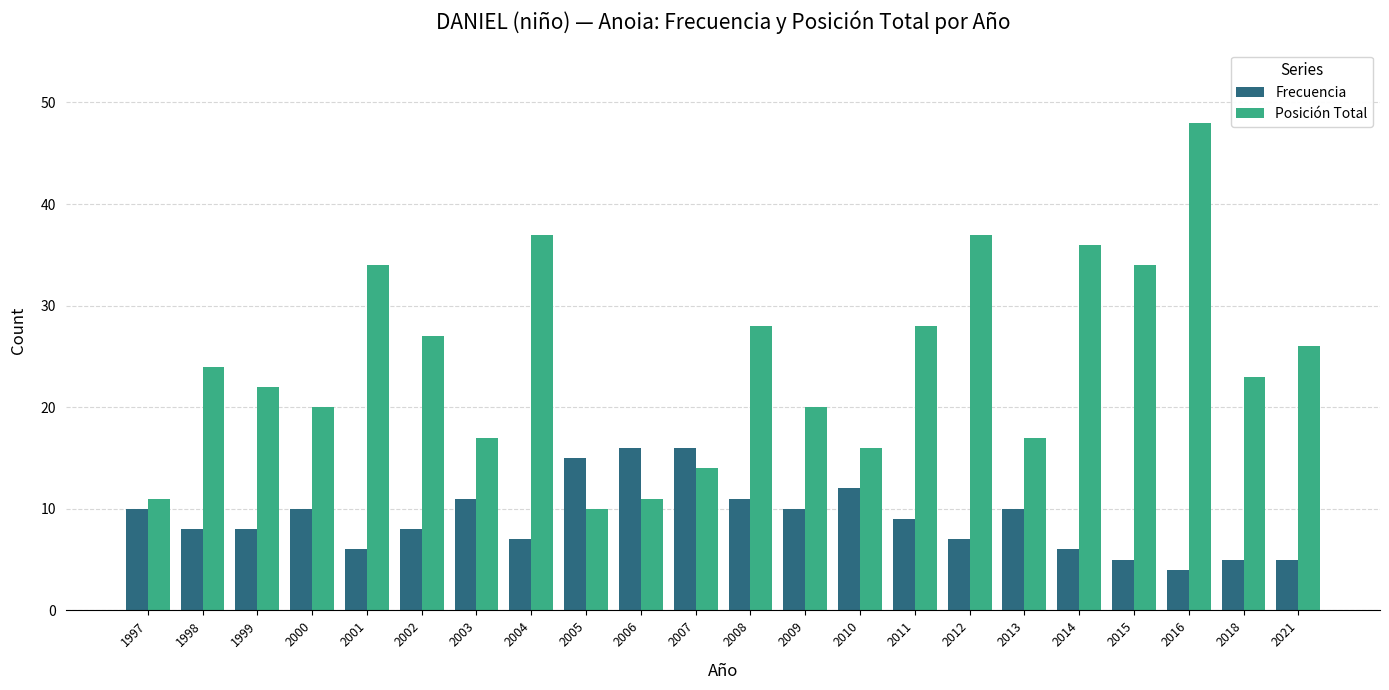

At how many categories does at least one series exceed 5?

22